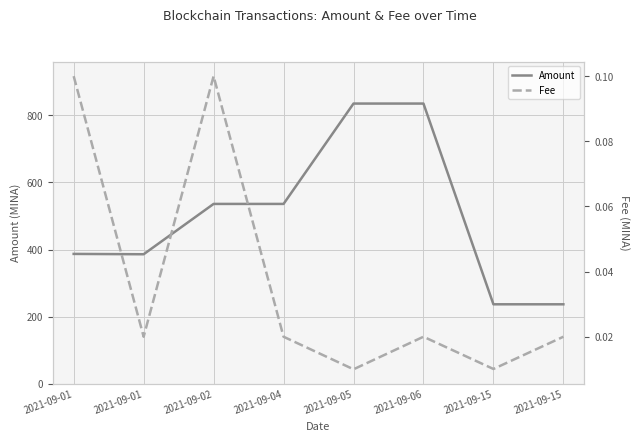

Between 2021-09-01 and 2021-09-02, which series saw the biggest shift?

Amount